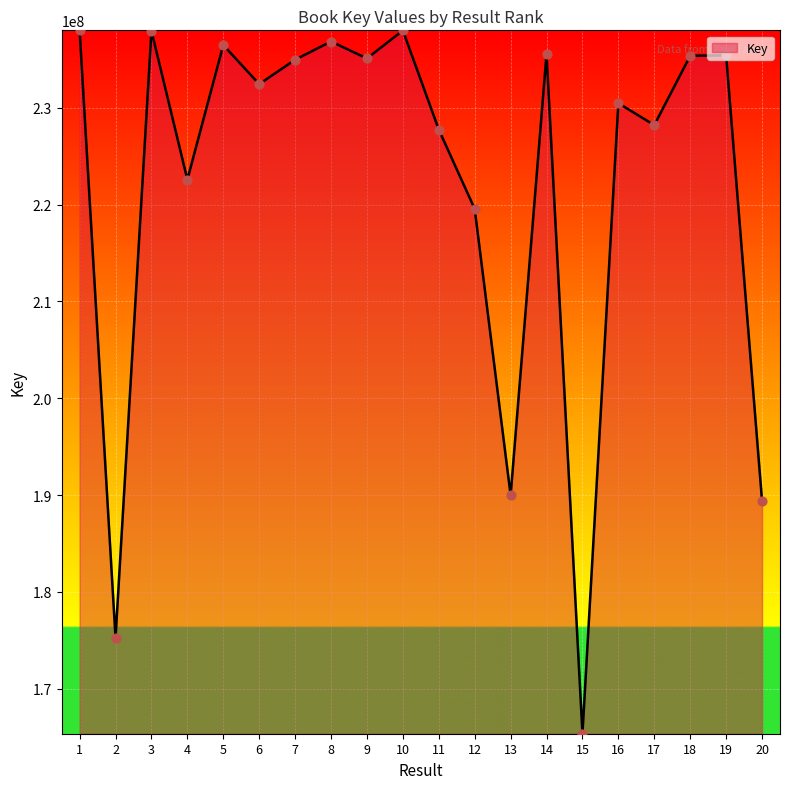

What is the ratio of the value at 14 to the value at 4?

1.1